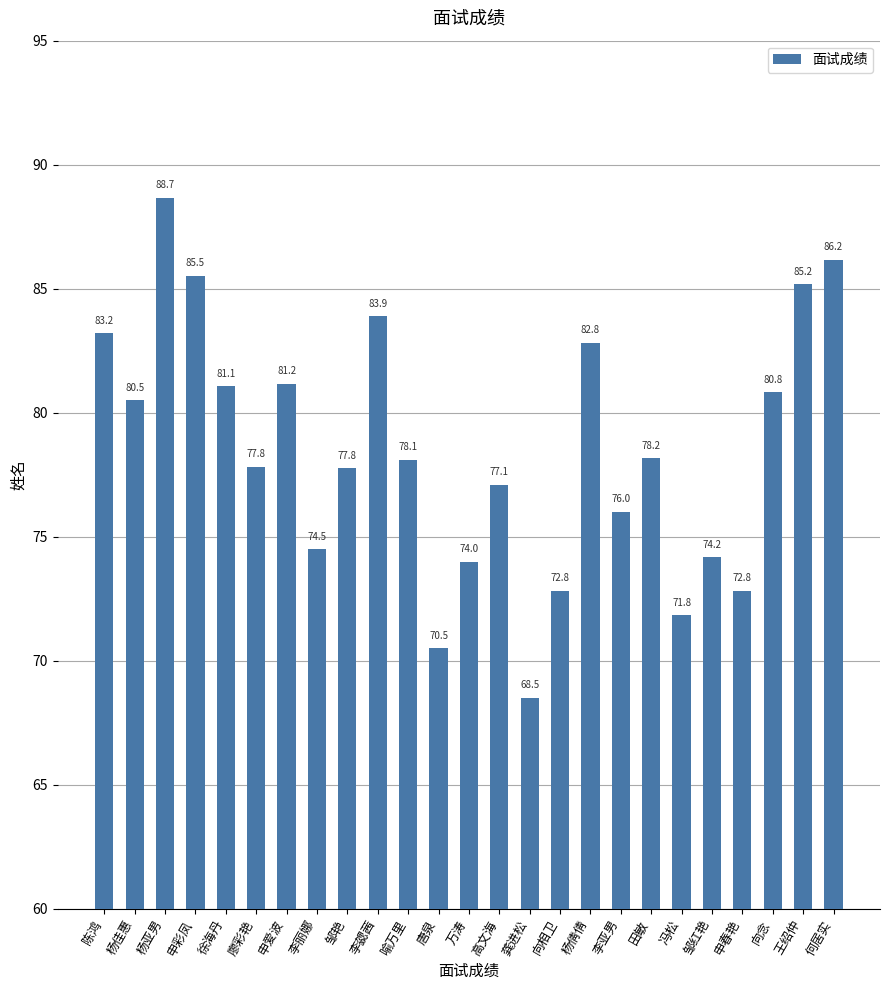

The chart shows a value of 131.8 at 邹红艳. True or false?

False